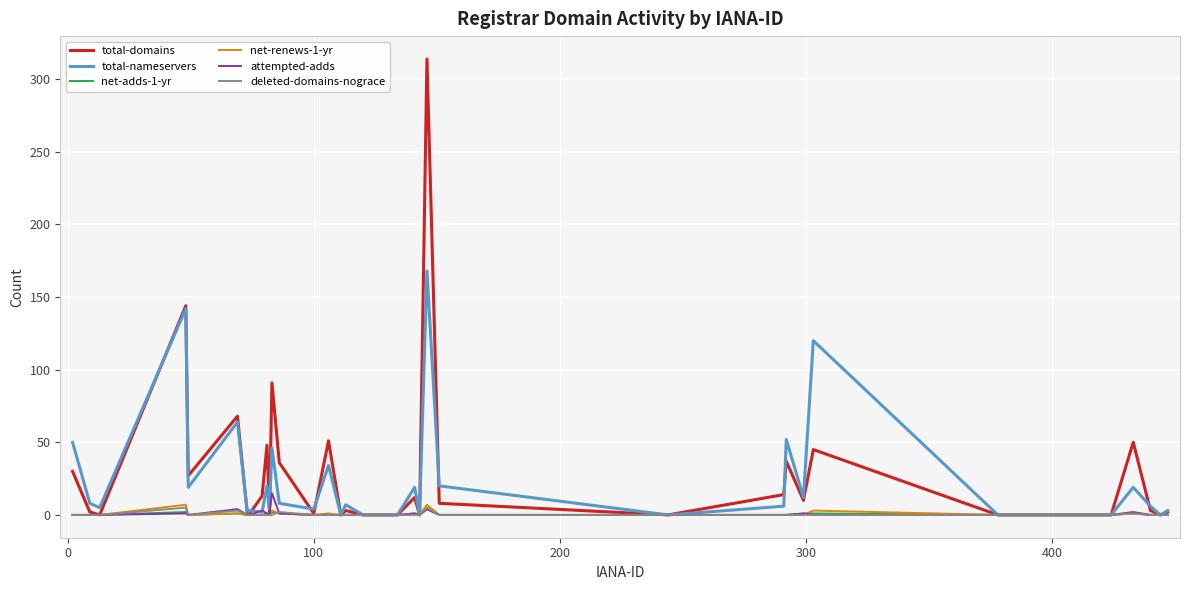

Which series has the largest total across all categories?

total-domains